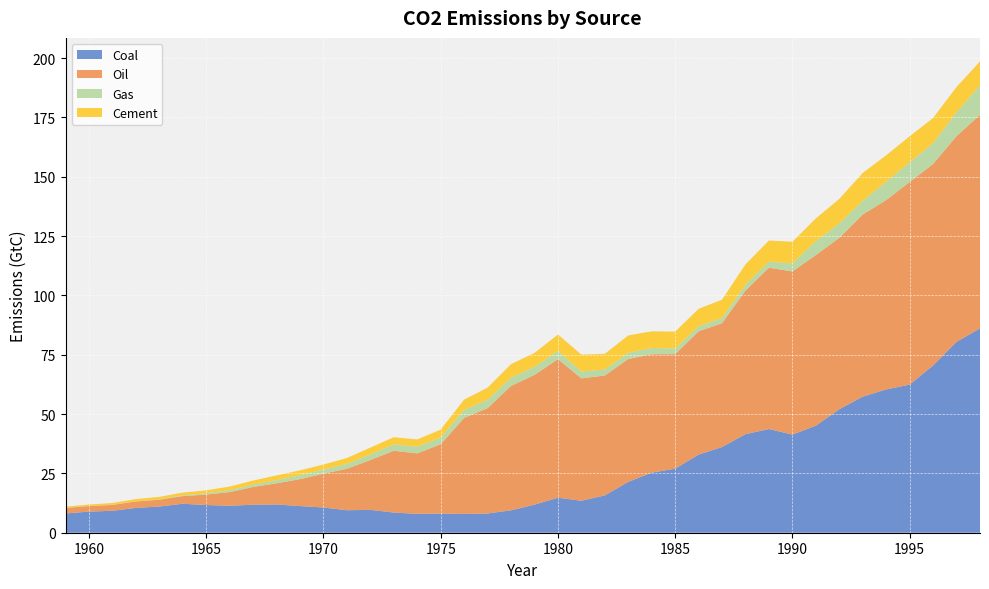

Reading right to left, transcribe all the data shown in this chart.

Coal: 1998=86.1	1997=80.5	1996=70.5	1995=62.4	1994=60.4	1993=57.3	1992=52.0	1991=45.1	1990=41.4	1989=43.7	1988=41.6	1987=36.1	1986=32.9	1985=27.0	1984=25.3	1983=21.4	1982=15.7	1981=13.5	1980=14.8	1979=11.8	1978=9.5	1977=8.1	1976=7.9	1975=8.0	1974=8.0	1973=8.5	1972=9.6	1971=9.5	1970=10.6	1969=11.2	1968=11.9	1967=11.8	1966=11.4	1965=11.7	1964=12.2	1963=11.0	1962=10.5	1961=9.2	1960=8.9	1959=8.1
Oil: 1998=90.0	1997=86.7	1996=84.9	1995=85.4	1994=79.8	1993=76.8	1992=72.2	1991=71.9	1990=68.7	1989=68.0	1988=60.5	1987=52.2	1986=51.9	1985=48.2	1984=49.9	1983=51.8	1982=50.5	1981=51.6	1980=58.4	1979=54.7	1978=52.4	1977=44.4	1976=40.5	1975=29.2	1974=25.5	1973=26.0	1972=21.0	1971=17.5	1970=14.3	1969=11.4	1968=8.9	1967=7.5	1966=5.7	1965=4.4	1964=3.2	1963=2.9	1962=2.7	1961=2.5	1960=2.3	1959=2.3
Gas: 1998=12.5	1997=10.0	1996=8.8	1995=8.3	1994=7.7	1993=5.8	1992=6.1	1991=5.9	1990=3.4	1989=2.5	1988=2.5	1987=2.2	1986=2.2	1985=2.4	1984=2.6	1983=2.6	1982=2.5	1981=2.9	1980=3.4	1979=3.4	1978=3.5	1977=3.5	1976=3.4	1975=2.8	1974=2.8	1973=2.7	1972=2.3	1971=2.0	1970=1.7	1969=1.7	1968=1.3	1967=1.0	1966=0.8	1965=0.6	1964=0.3	1963=0.1	1962=0.1	1961=0.1	1960=0.0	1959=0.0
Cement: 1998=10.0	1997=10.6	1996=10.6	1995=10.9	1994=11.1	1993=11.7	1992=10.3	1991=9.5	1990=9.1	1989=8.9	1988=8.5	1987=7.7	1986=7.3	1985=7.1	1984=7.0	1983=7.3	1982=6.6	1981=7.1	1980=6.9	1979=5.9	1978=5.7	1977=5.1	1976=4.3	1975=3.4	1974=3.0	1973=3.0	1972=2.9	1971=2.5	1970=2.1	1969=2.0	1968=2.0	1967=1.7	1966=1.5	1965=1.2	1964=1.2	1963=1.1	1962=0.9	1961=0.7	1960=0.6	1959=0.5